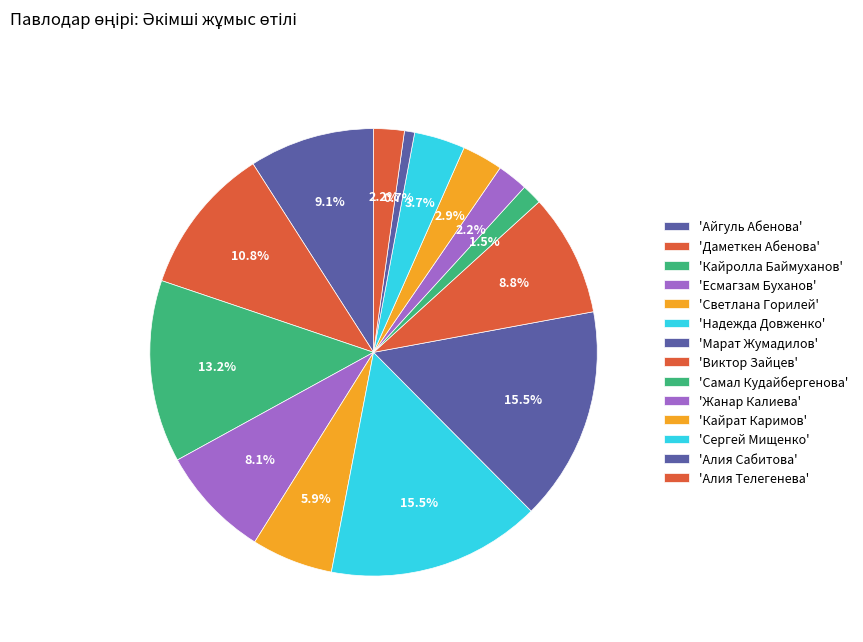

How many segments does this pie chart have?

14